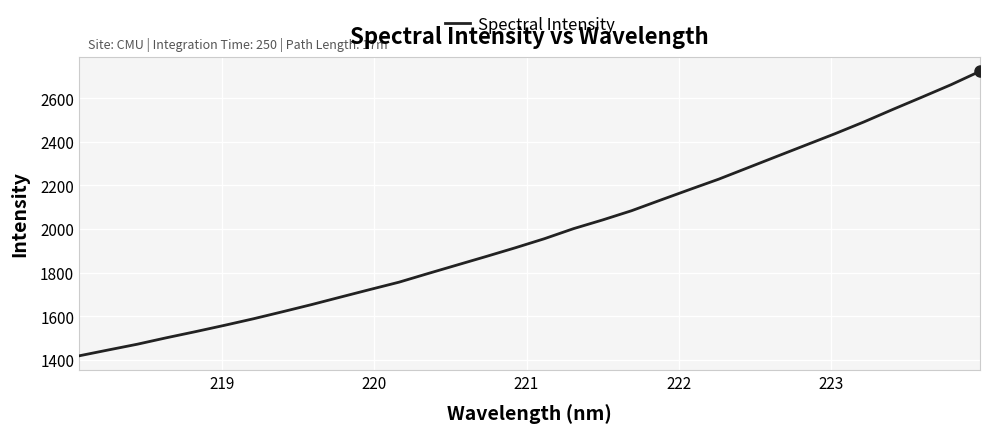

What is the greatest value displayed?

2724.7